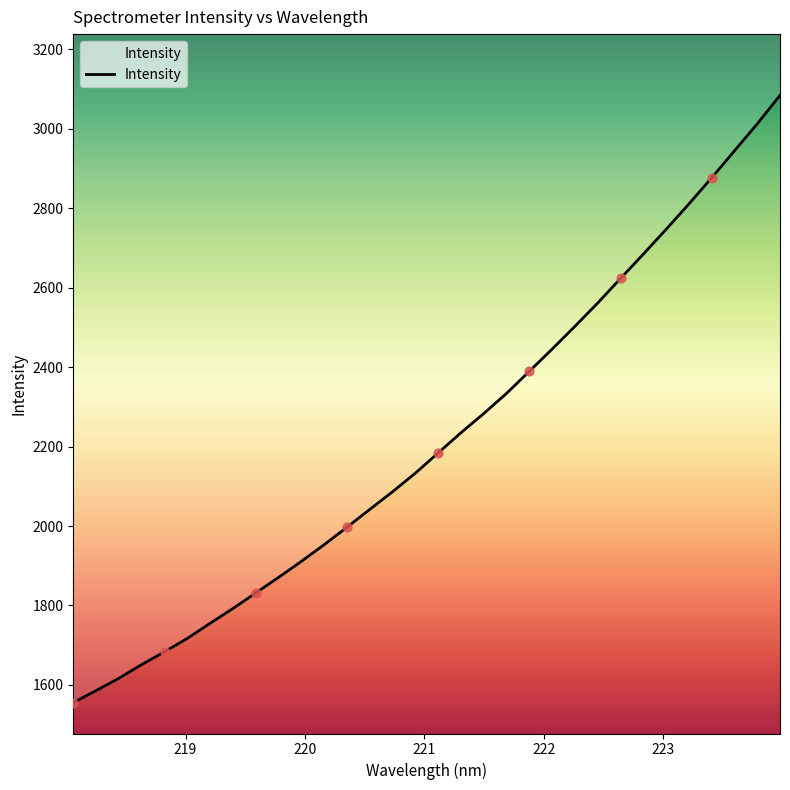

What is the ratio of the value at 222.4538 to the value at 222.8355?

1.0